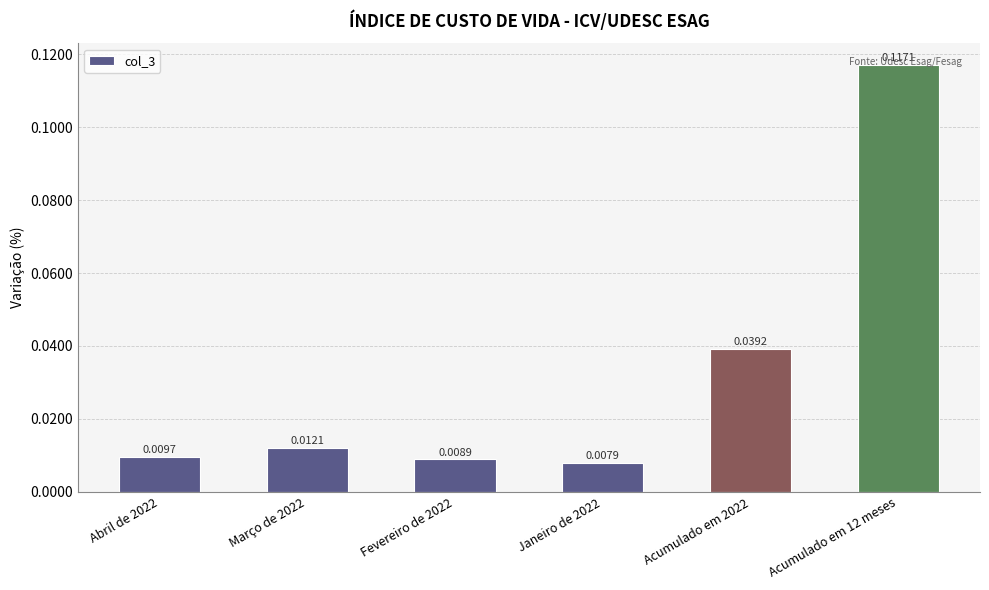

Count the number of data series in this chart.

1